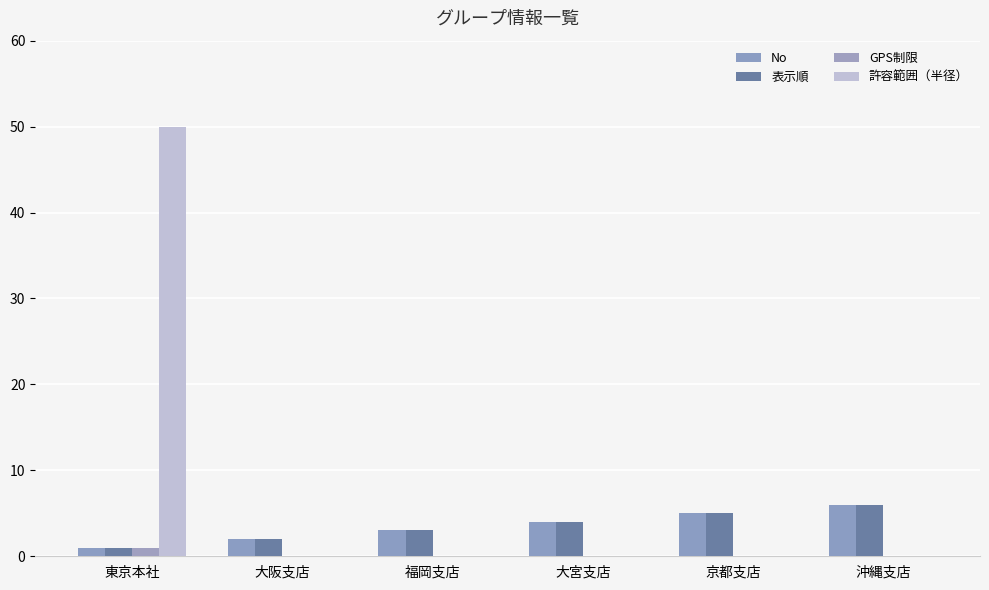

Reading left to right, what are all the values shown in this chart?

No: 東京本社=1	大阪支店=2	福岡支店=3	大宮支店=4	京都支店=5	沖縄支店=6
表示順: 東京本社=1	大阪支店=2	福岡支店=3	大宮支店=4	京都支店=5	沖縄支店=6
GPS制限: 東京本社=1	大阪支店=0	福岡支店=0	大宮支店=0	京都支店=0	沖縄支店=0
許容範囲（半径）: 東京本社=50	大阪支店=0	福岡支店=0	大宮支店=0	京都支店=0	沖縄支店=0